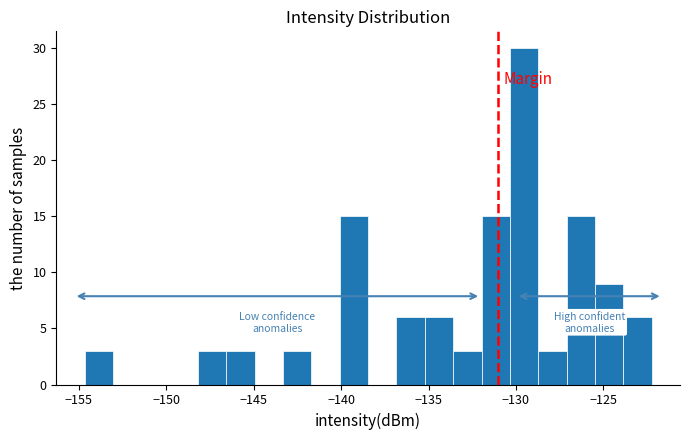

Read against the x-axis, roughly where is the centre of the tallest bar?

-129.5